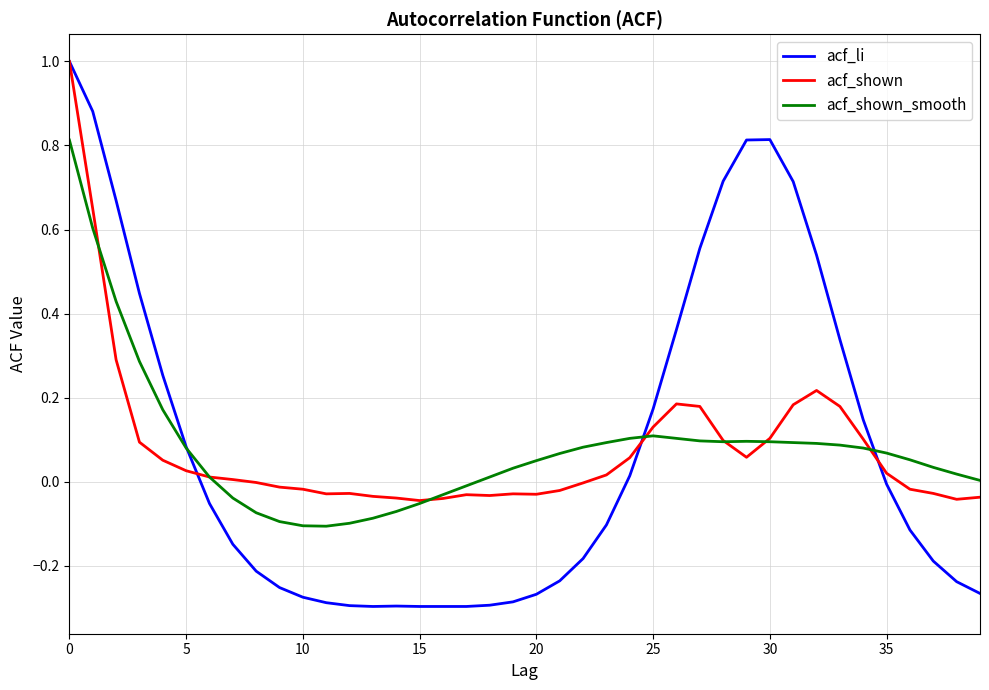

What is the maximum value shown in the chart?

1.0